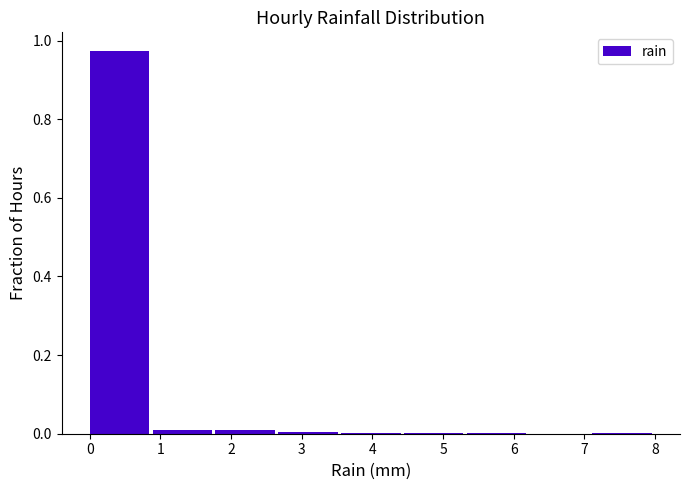

Over which range of the x-axis is the bar tallest?

0.0 to 0.9